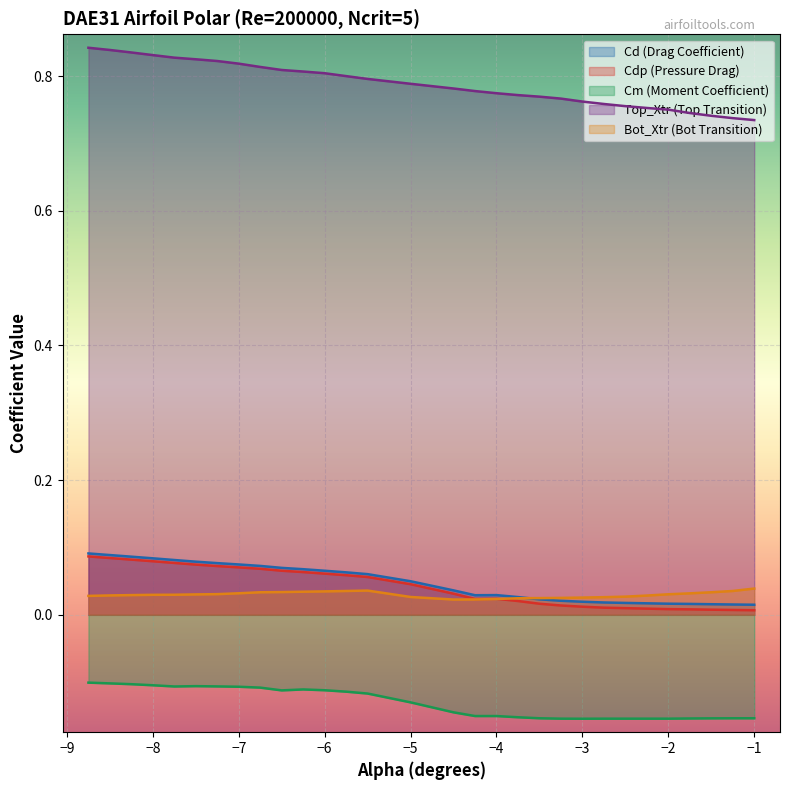

Reading left to right, transcribe all the data shown in this chart.

Cl: 0.8	0.8	0.8	0.8	0.8	0.8	0.8	0.8	0.8	0.8	0.8	0.8	0.8	0.8	0.8	0.8	0.8	0.8	0.8	0.8	0.8	0.8	0.8	0.8	0.8	0.8	0.7	0.7	0.7	0.7
Cd: 0.1	0.1	0.1	0.1	0.1	0.1	0.1	0.1	0.1	0.1	0.1	0.1	0.1	0.1	0.0	0.0	0.0	0.0	0.0	0.0	0.0	0.0	0.0	0.0	0.0	0.0	0.0	0.0	0.0	0.0
Cdp: 0.1	0.1	0.1	0.1	0.1	0.1	0.1	0.1	0.1	0.1	0.1	0.1	0.1	0.1	0.0	0.0	0.0	0.0	0.0	0.0	0.0	0.0	0.0	0.0	0.0	0.0	0.0	0.0	0.0	0.0
Cm: -0.1	-0.1	-0.1	-0.1	-0.1	-0.1	-0.1	-0.1	-0.1	-0.1	-0.1	-0.1	-0.1	-0.1	-0.1	-0.1	-0.2	-0.2	-0.2	-0.2	-0.2	-0.2	-0.2	-0.2	-0.2	-0.2	-0.2	-0.2	-0.2	-0.2
Bot_Xtr: 0.0	0.0	0.0	0.0	0.0	0.0	0.0	0.0	0.0	0.0	0.0	0.0	0.0	0.0	0.0	0.0	0.0	0.0	0.0	0.0	0.0	0.0	0.0	0.0	0.0	0.0	0.0	0.0	0.0	0.0